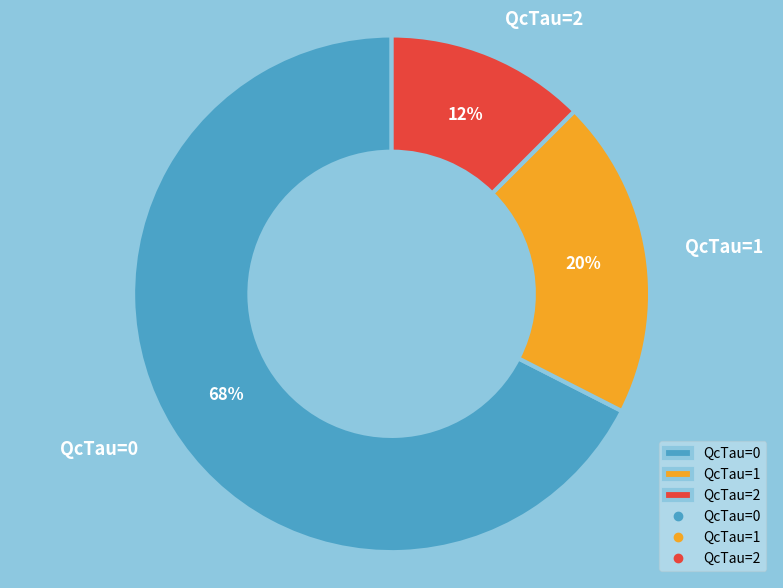

Is there a majority slice in this chart?

Yes